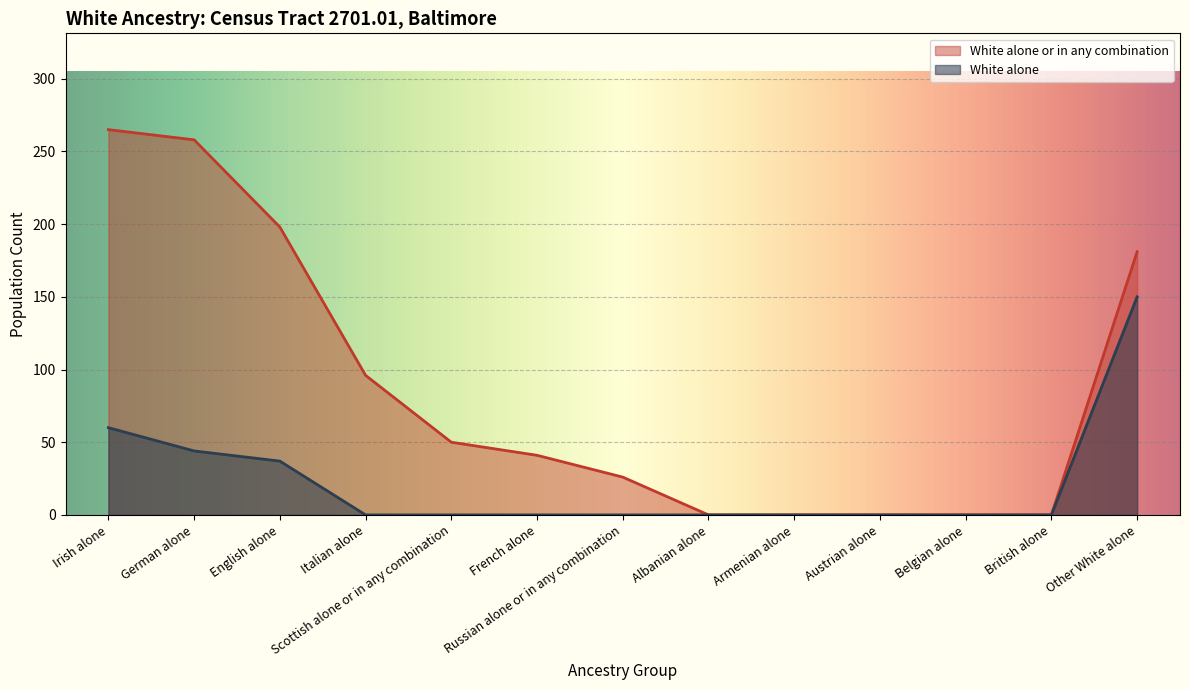

Does the chart display data point markers on the line(s)?

No